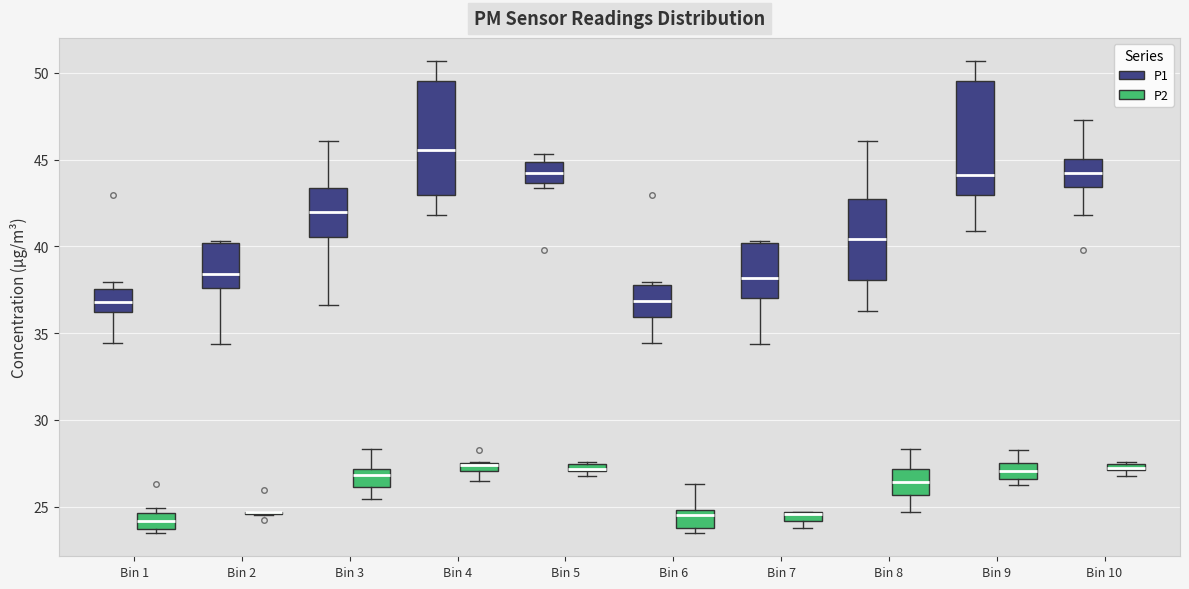

Where is the lower edge of the box for Bin 5 (P1) on the y-axis? The values are not printed on the chart, so give them approximately, as read against the axis.

43.5